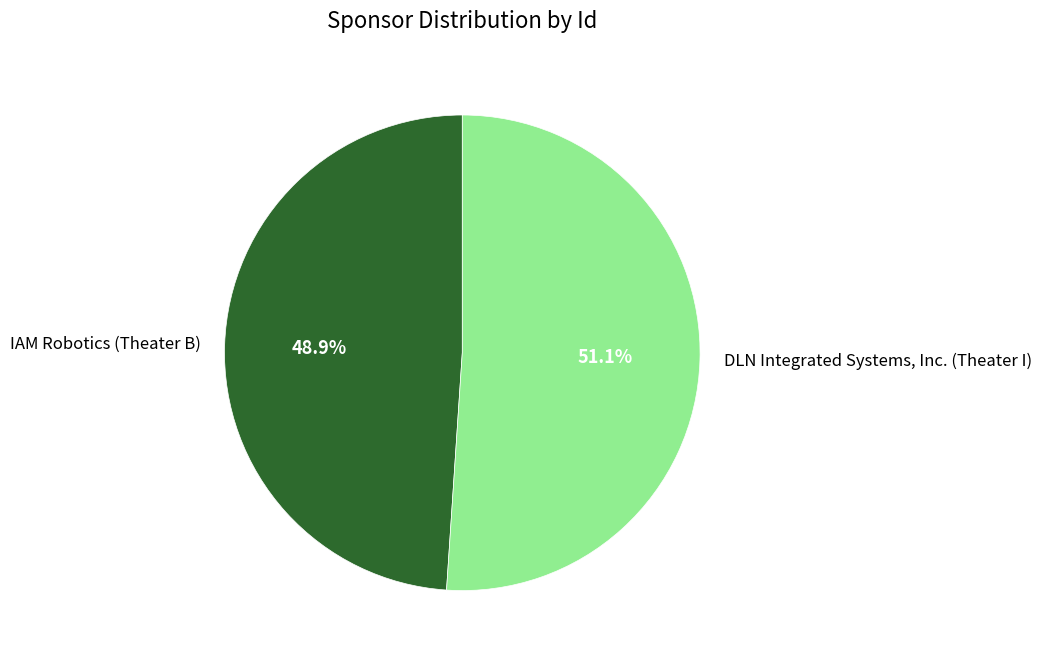

Is it true that DLN Integrated Systems, Inc. (Theater I) is 59% of the pie?

False